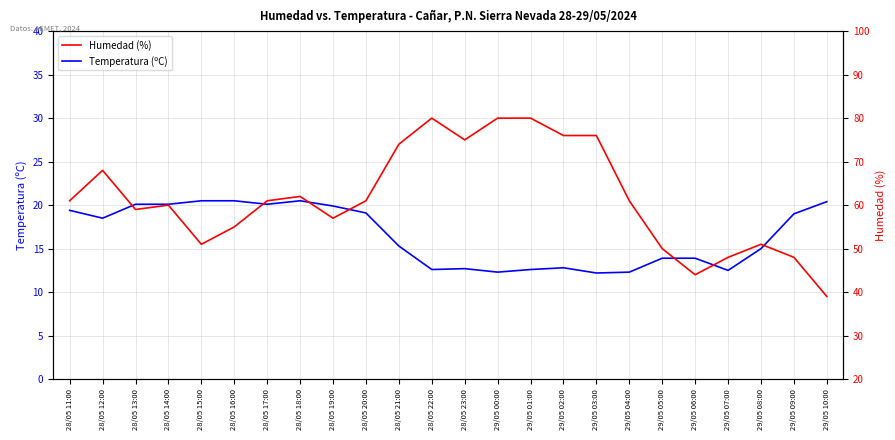

How many data points in Humedad (%) are less than 61?

11